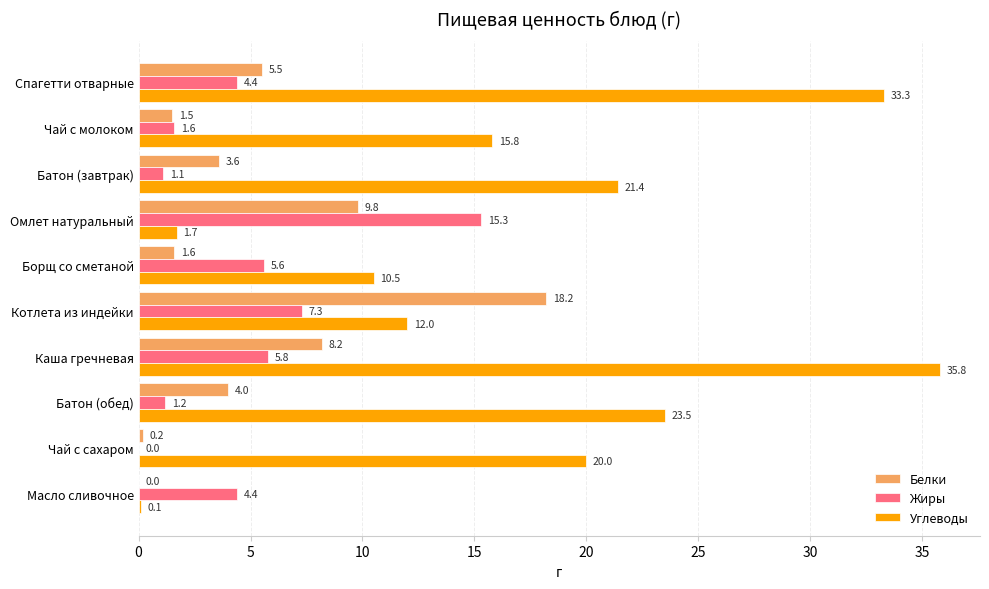

Which category has the highest value in the Жиры series?

Омлет натуральный